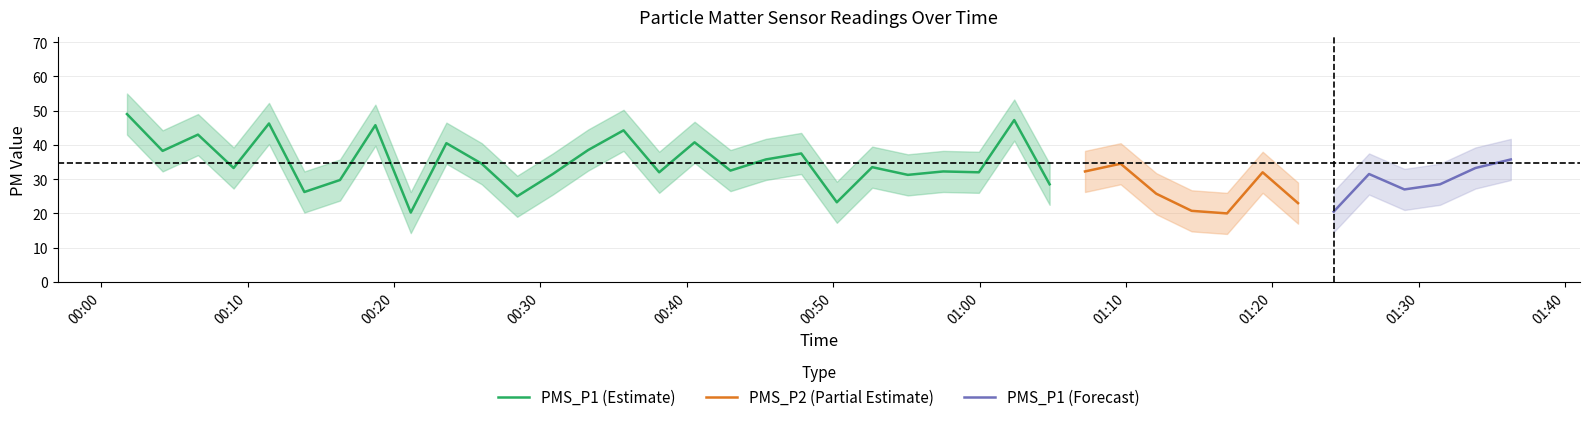

What is the maximum value shown in the chart?

55.0